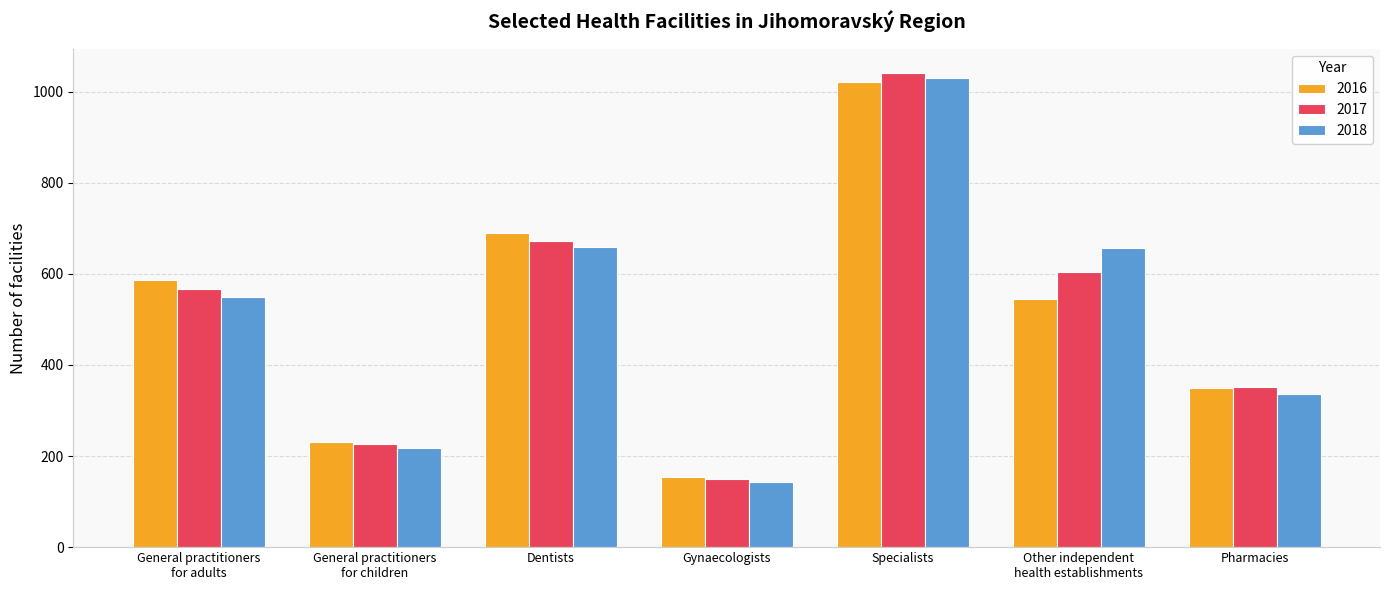

The 2018 series shows 754 at General practitioners
for adults. True or false?

False